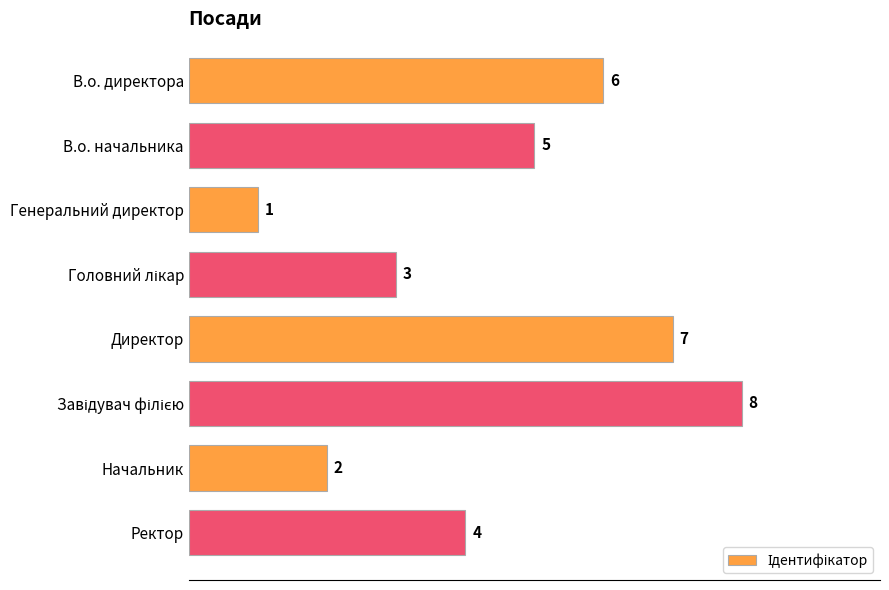

How many values are below 5?

4